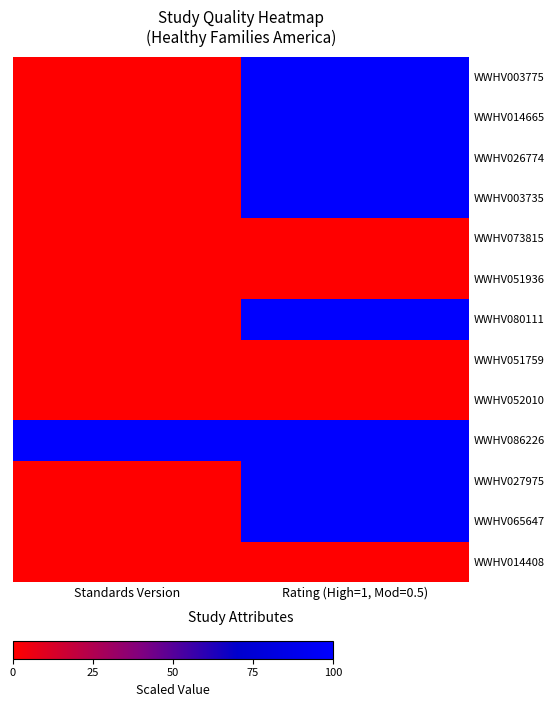

Which series changed the most between Standards Version and Rating (High=1, Mod=0.5)?

WWHV003775